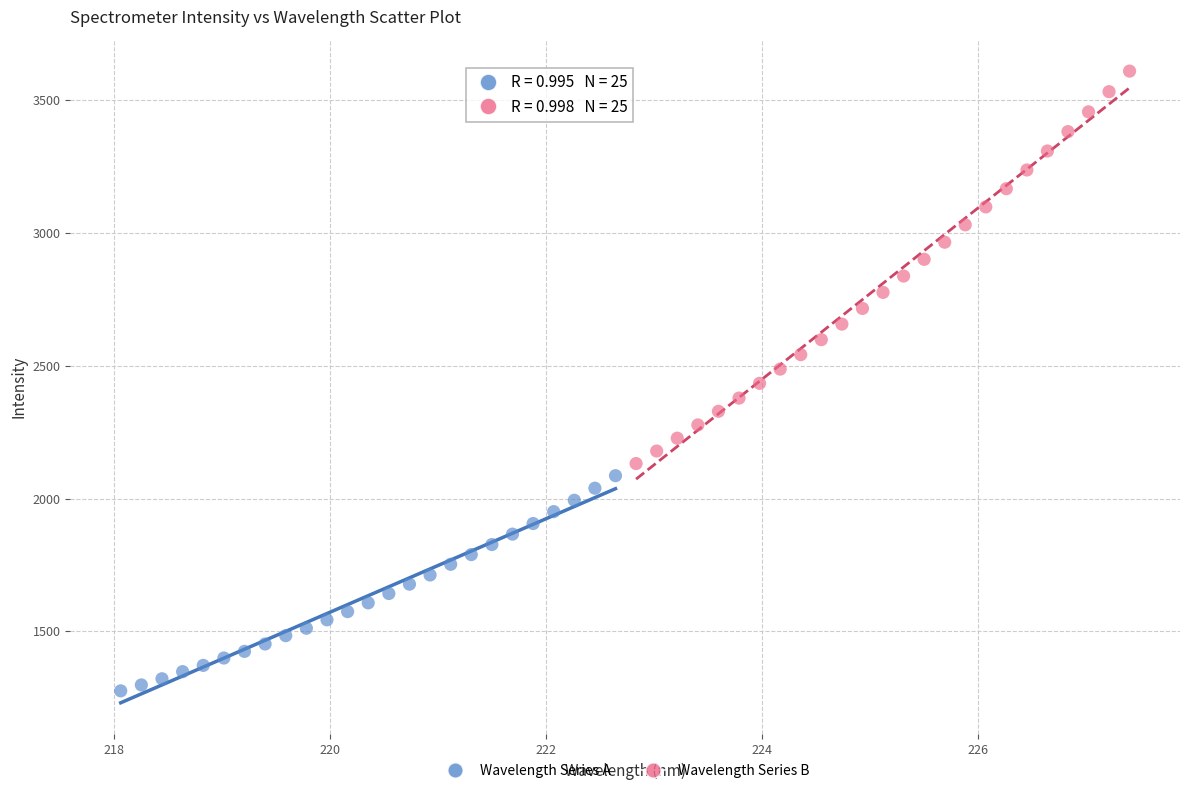

Which series has the widest spread of Y values?

Wavelength Series B